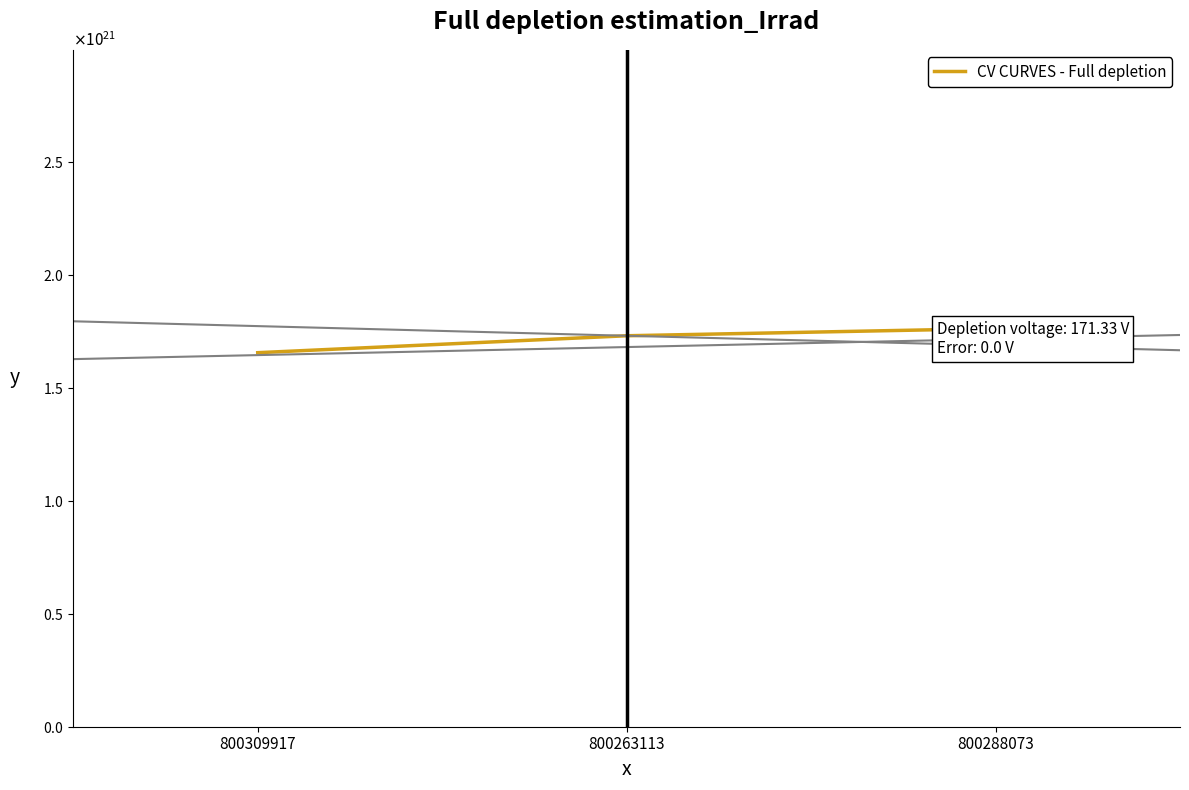

What is the difference between the maximum and minimum values?

106800000000000000000